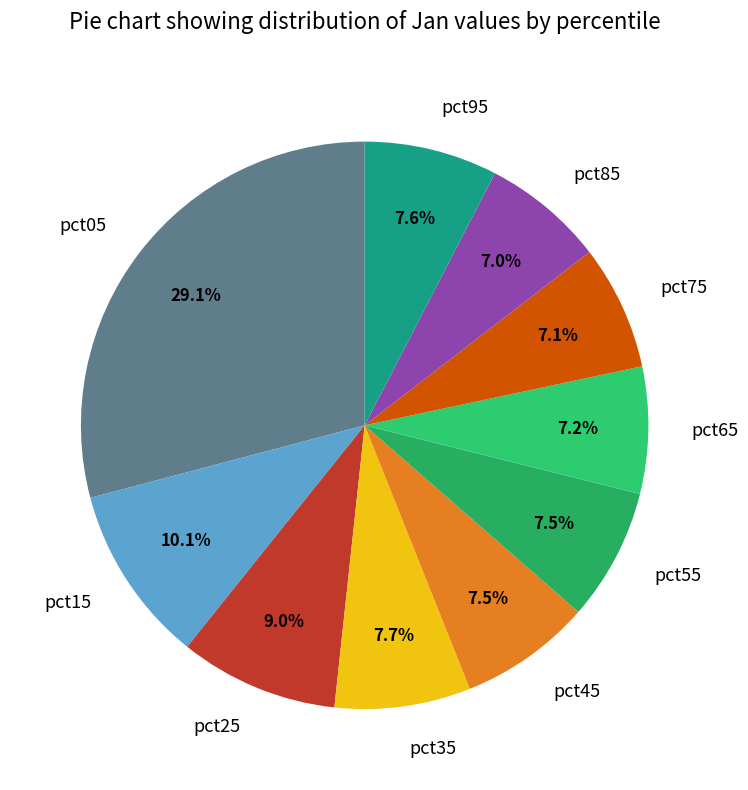

Which slice is the largest?

pct05